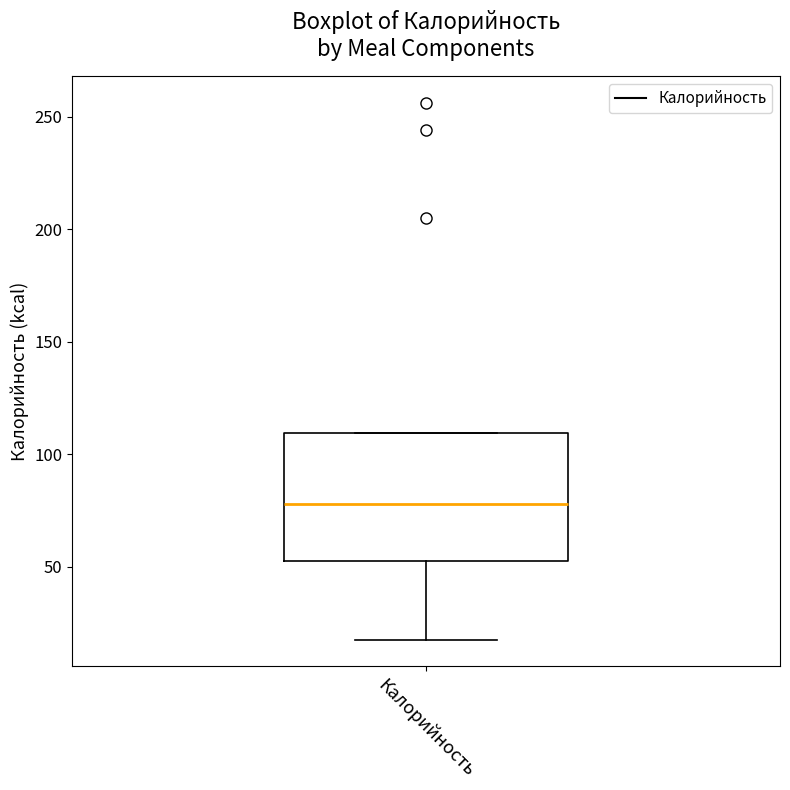

Where does the lower whisker of the box for Калорийность end on the y-axis? The values are not printed on the chart, so give them approximately, as read against the axis.

20